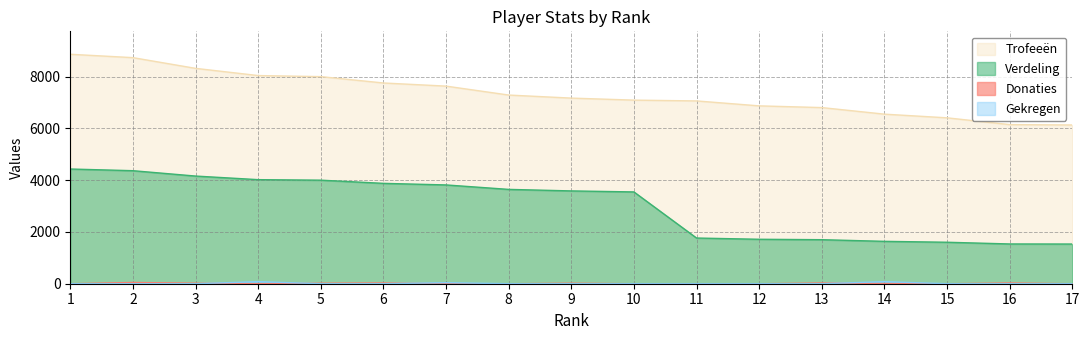

At how many categories does at least one series exceed 1103?

17